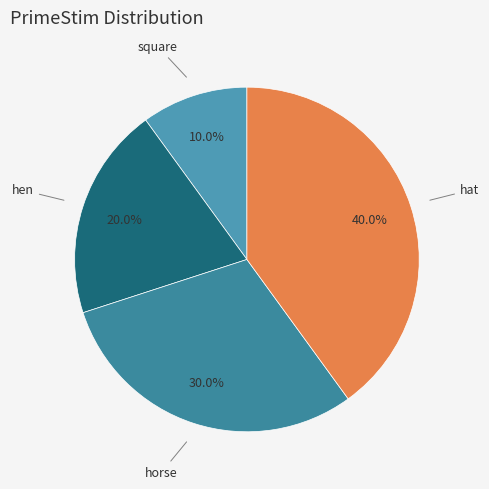

How many segments does this pie chart have?

4